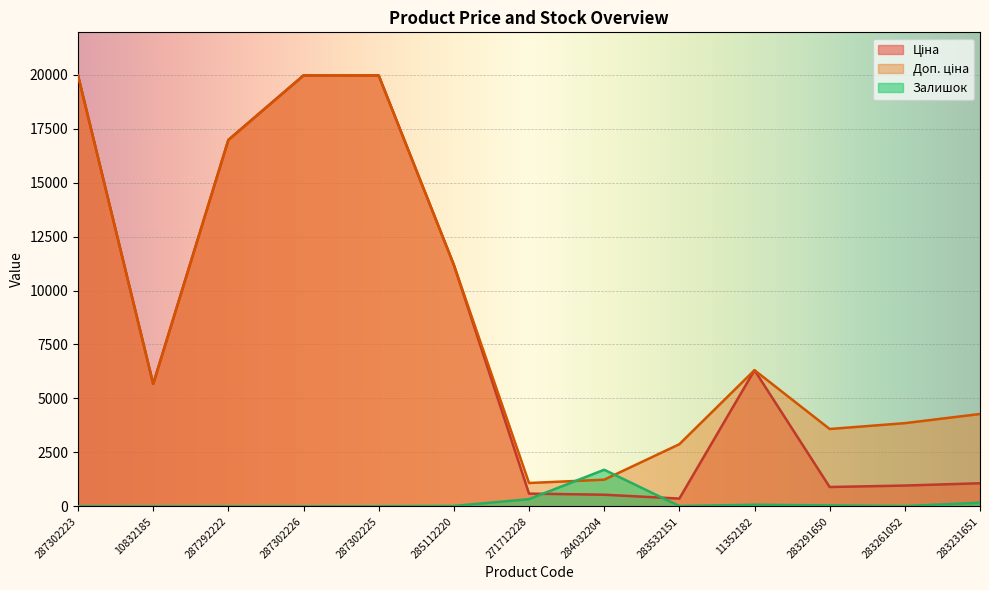

Reading right to left, transcribe all the data shown in this chart.

Ціна: 1069.8	963.5	895.9	6308.8	359.9	539.0	589.9	11188.2	19964.2	19964.2	16976.3	5673.8	19964.2
Доп. ціна: 4279.1	3854.0	3583.6	6308.8	2878.8	1235.4	1081.7	11188.2	19964.2	19964.2	16976.3	5673.8	19964.2
Залишок: 169.0	12.0	43.0	74.0	14.0	1696.0	333.0	17.0	5.0	1.0	4.0	2.0	7.0